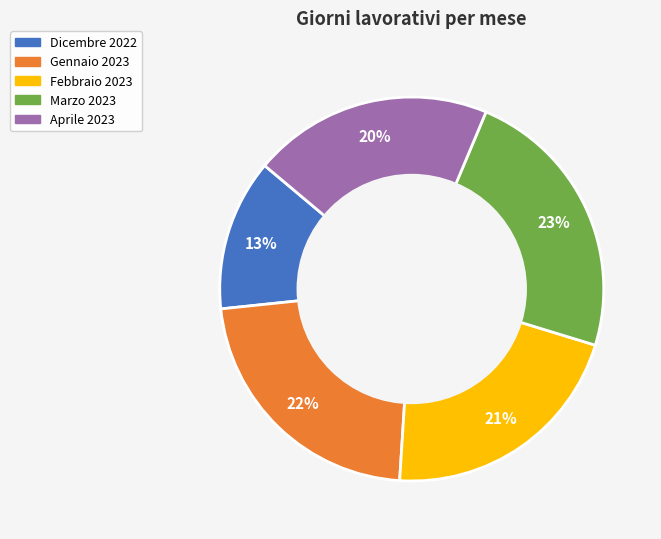

What is the smallest slice in the pie chart?

Dicembre 2022